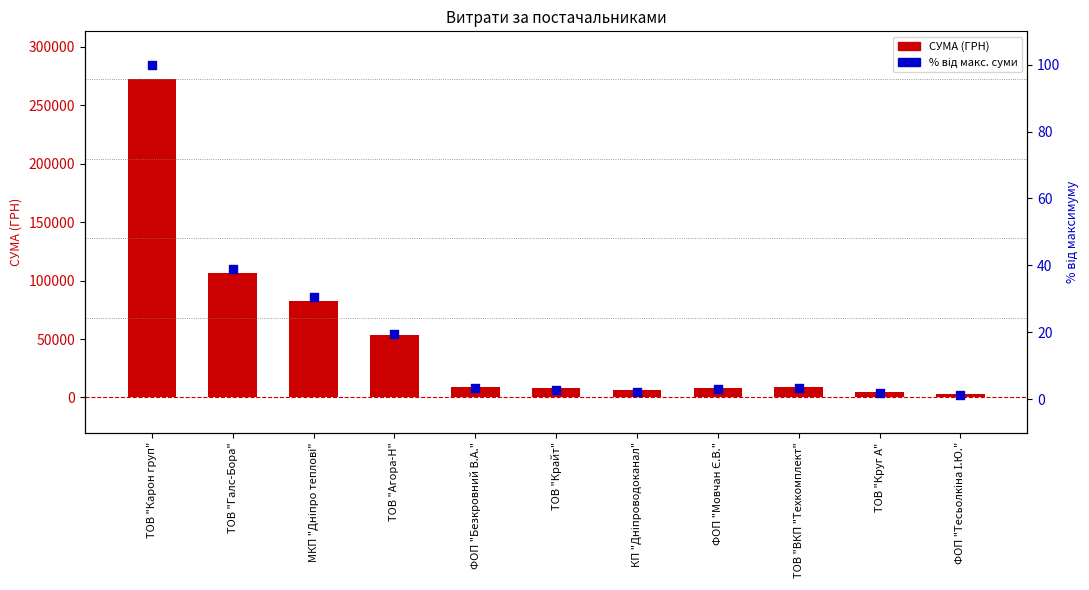

Which series reaches the minimum Y coordinate?

% від макс. суми